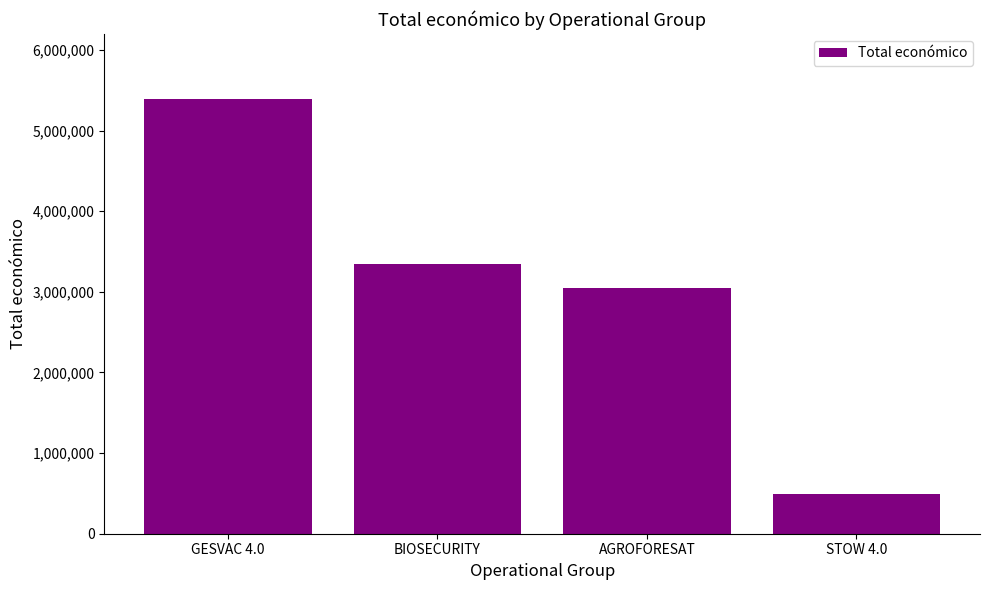

At which category does the chart reach its peak across all series?

GESVAC 4.0